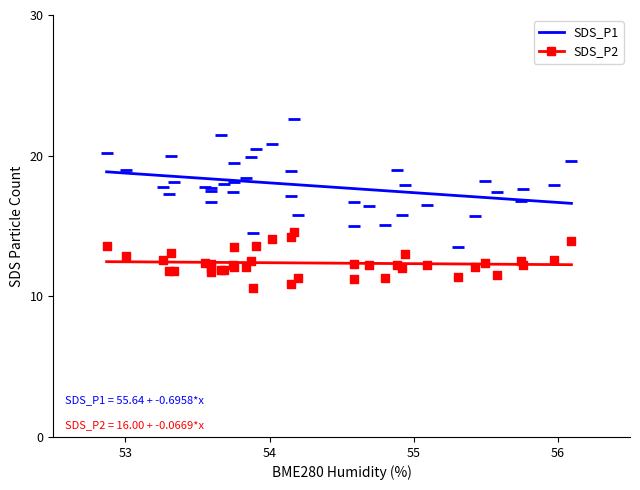

Which series contains the lowest Y value?

SDS_P2